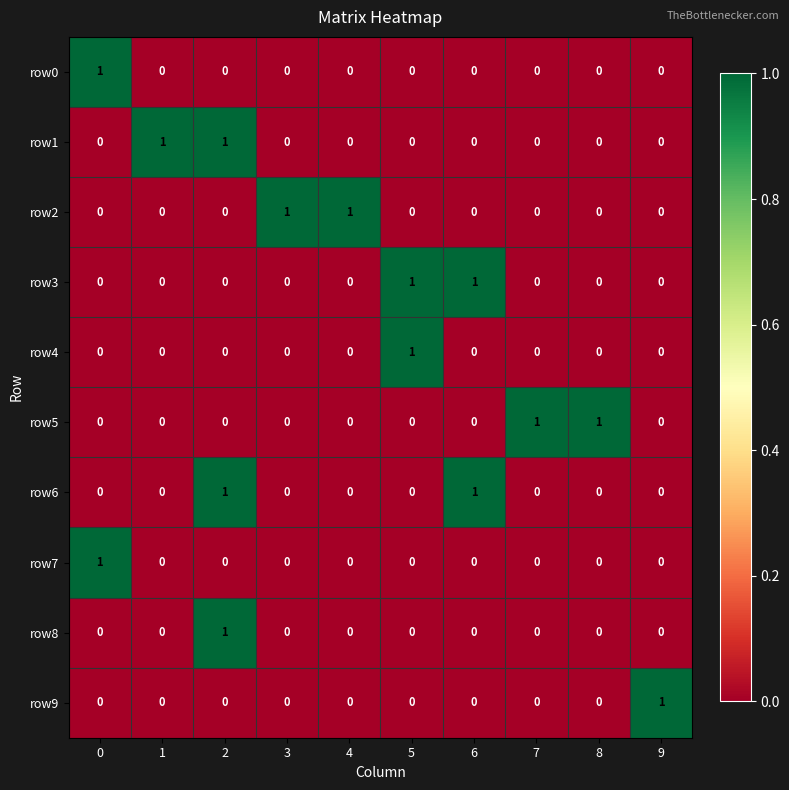

The row1 series shows 0 at 6. True or false?

True